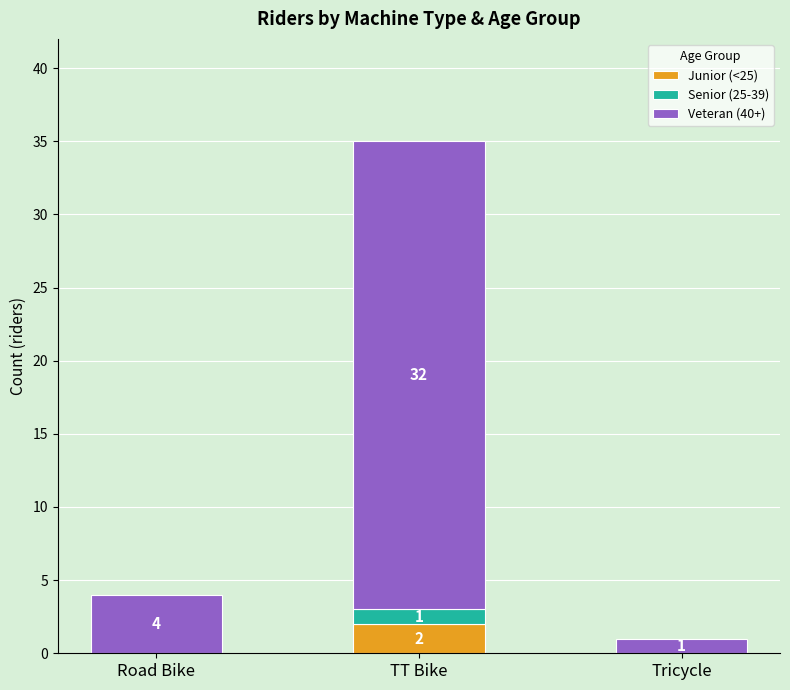

What is the total value across all series at Road Bike?

4